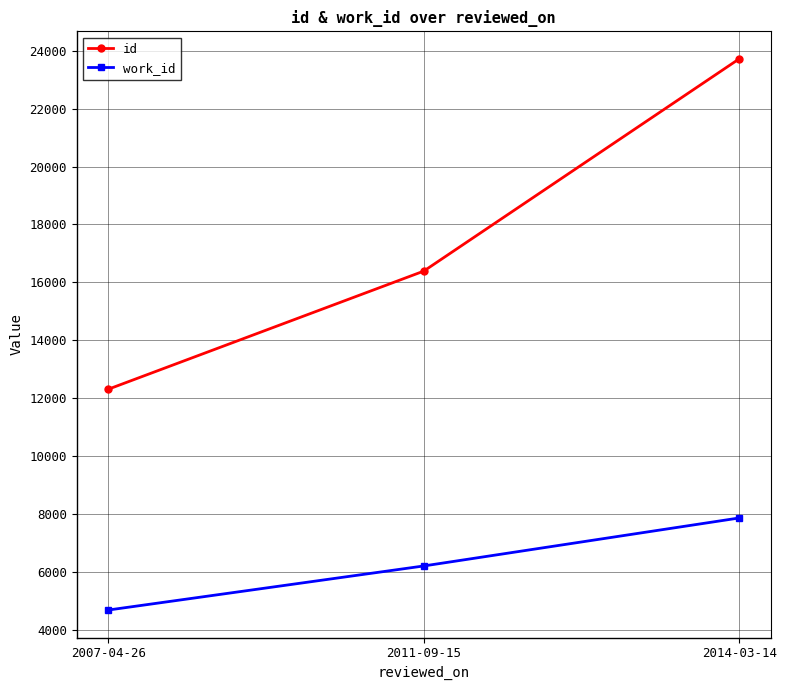

Which series has the largest total across all categories?

id